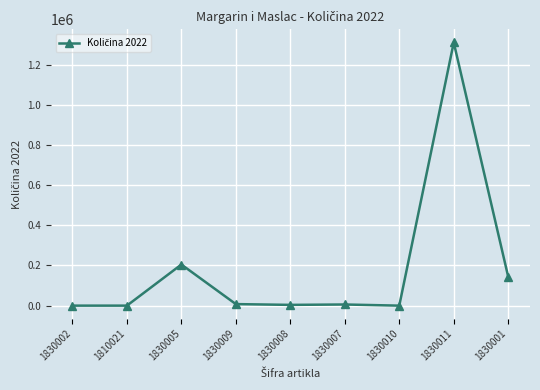

What is the value of the 9th point from the left?

143552